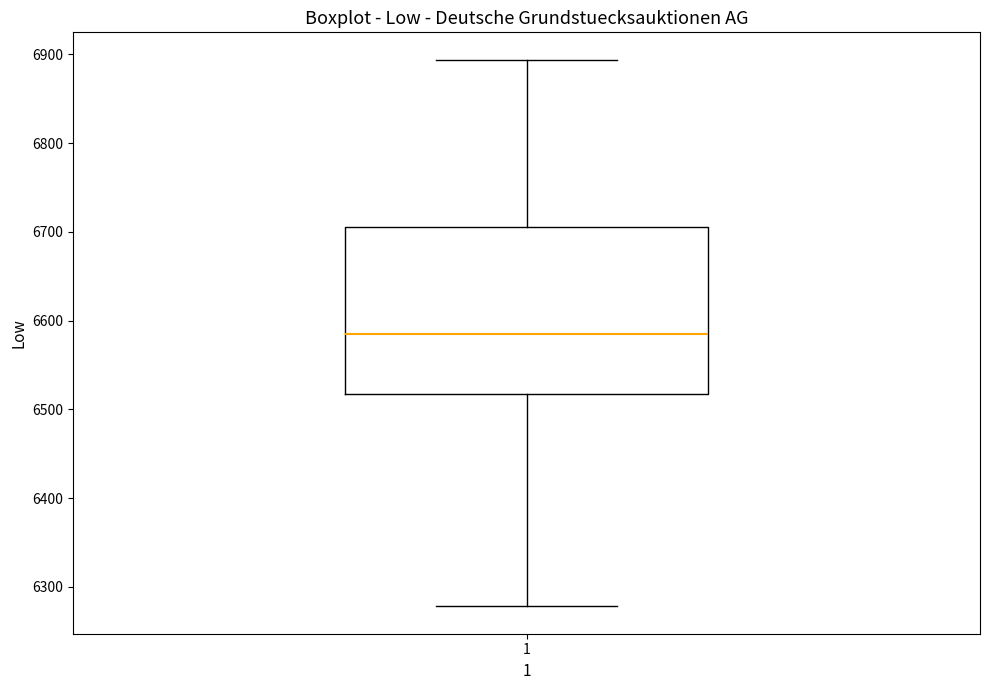

Transcribe this box plot: give where the median line is, the range the box spans, and where the two whiskers end, as read against the y-axis. The values are not printed on the chart, so give them approximately, as read against the axis.

median 6590, box 6520 to 6710, whiskers 6280 to 6890